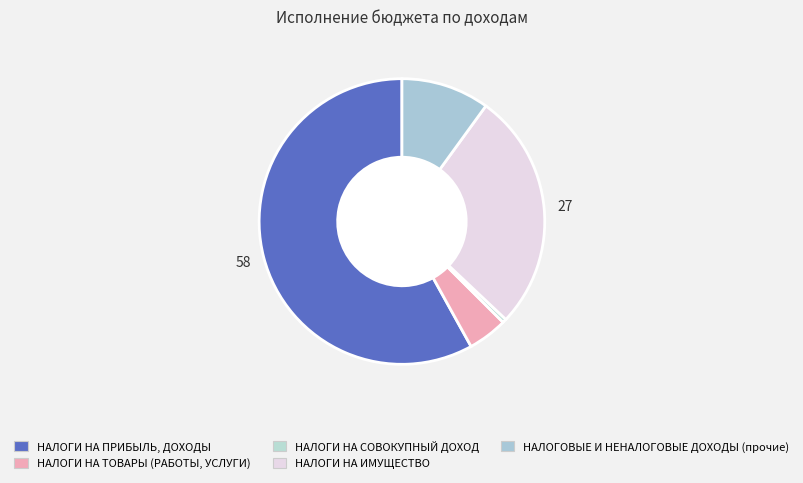

The НАЛОГИ НА СОВОКУПНЫЙ ДОХОД slice represents 7% of the pie. True or false?

False